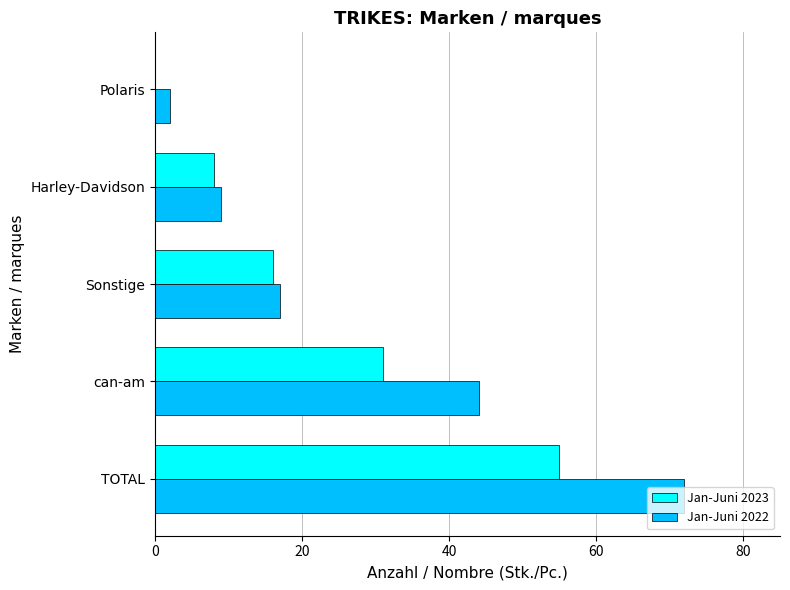

Between TOTAL and Polaris, which series saw the biggest shift?

Jan-Juni 2022